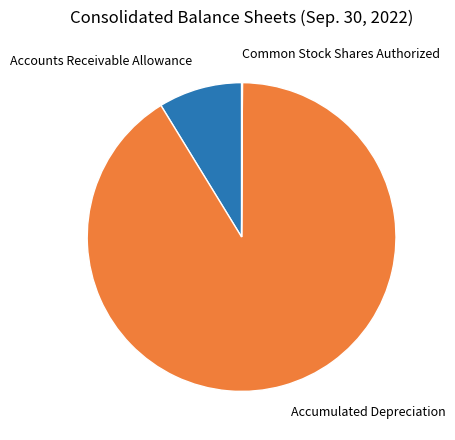

True or false: Accounts Receivable Allowance accounts for 15% of the total.

False